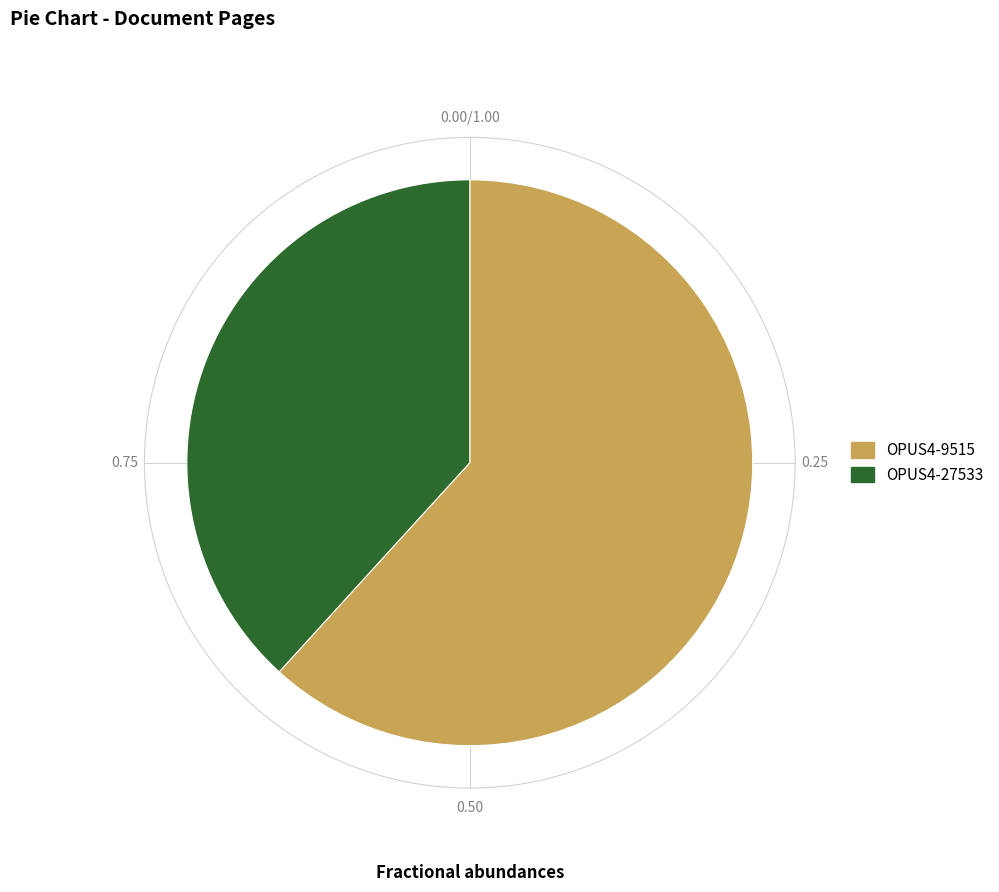

To the nearest percent, what is the combined percentage of OPUS4-27533 and OPUS4-9515?

100%